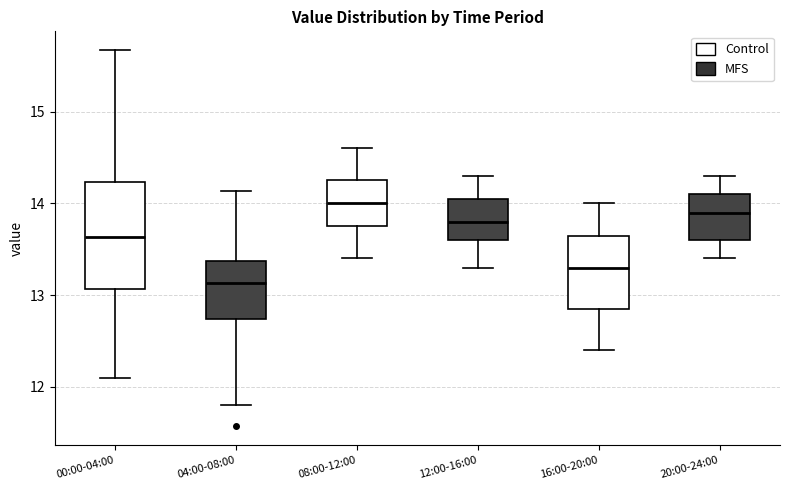

Which box's median line is the lowest?

04:00-08:00